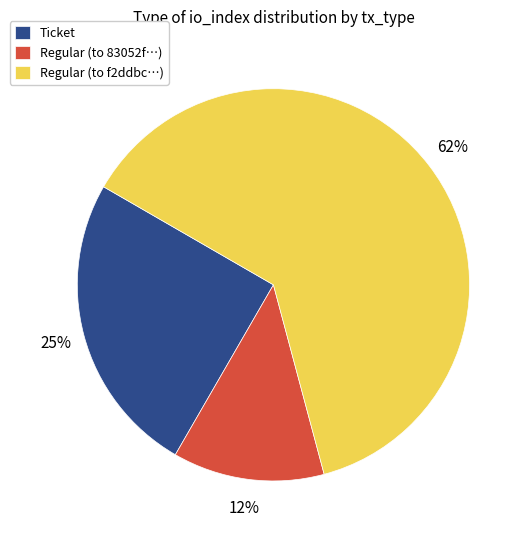

Is the sum of Regular (to 83052f…) and Ticket greater than half?

No